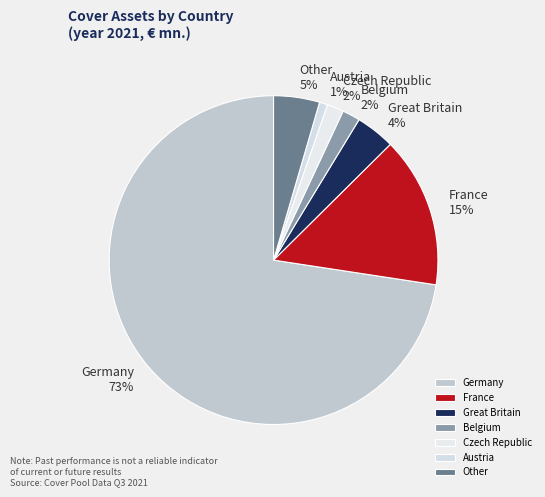

Do Czech Republic and France together represent more than half of the pie?

No